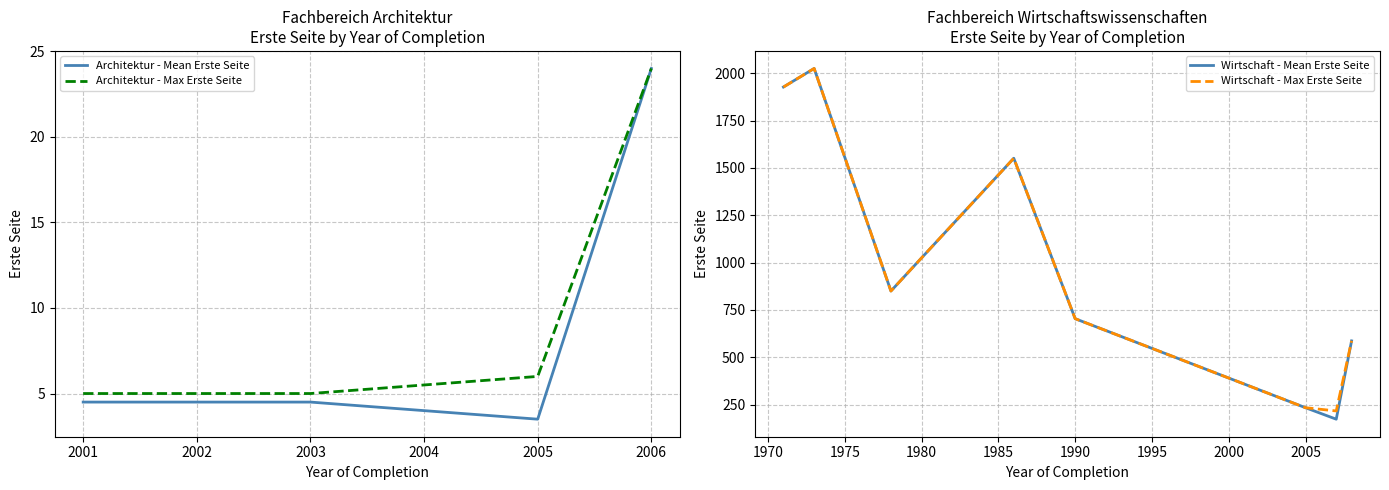

What is the minimum value for Architektur - Max Erste Seite?

5.0